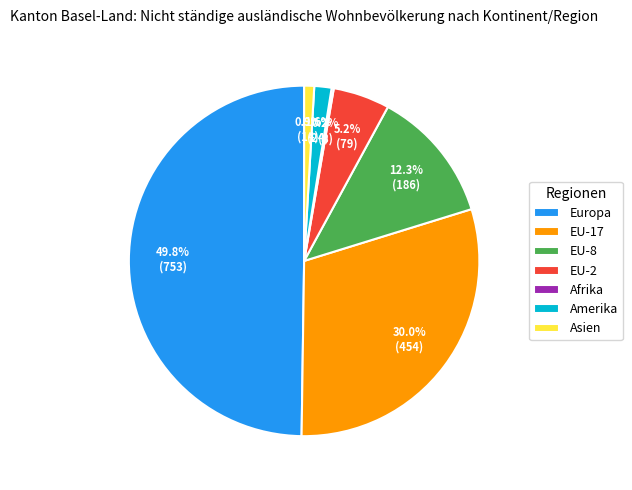

What is the total percentage of EU-2 and EU-17?

35.2%